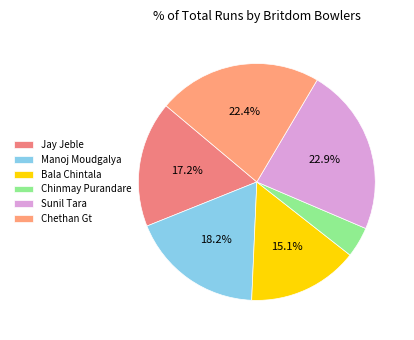

To the nearest percent, what percentage of the pie is Chethan Gt?

22%